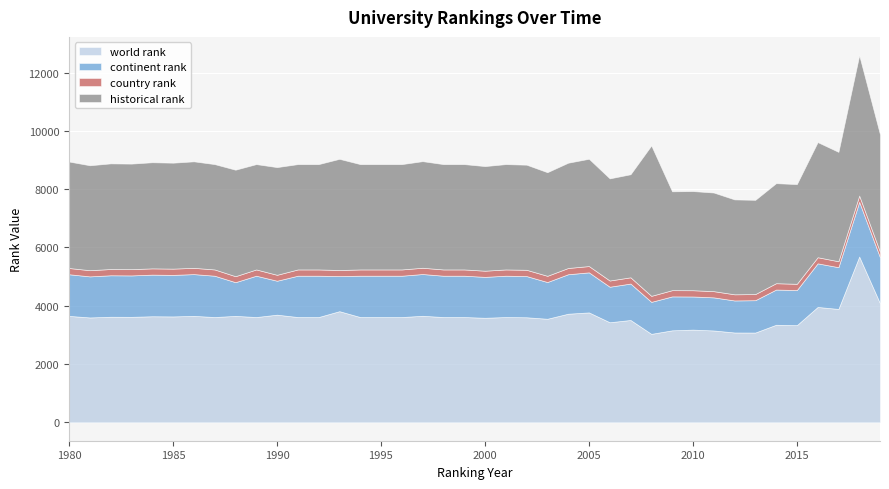

Does the chart display data point markers on the line(s)?

No